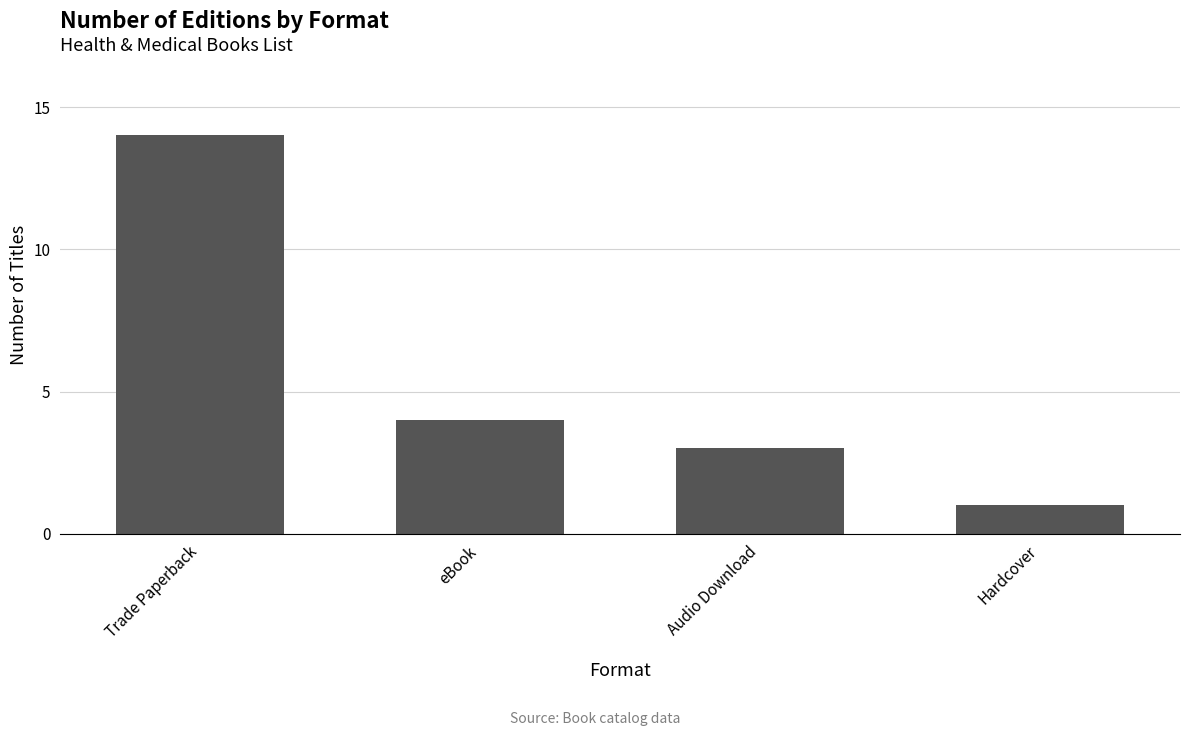

What is the change in value from Trade Paperback to eBook?

-10